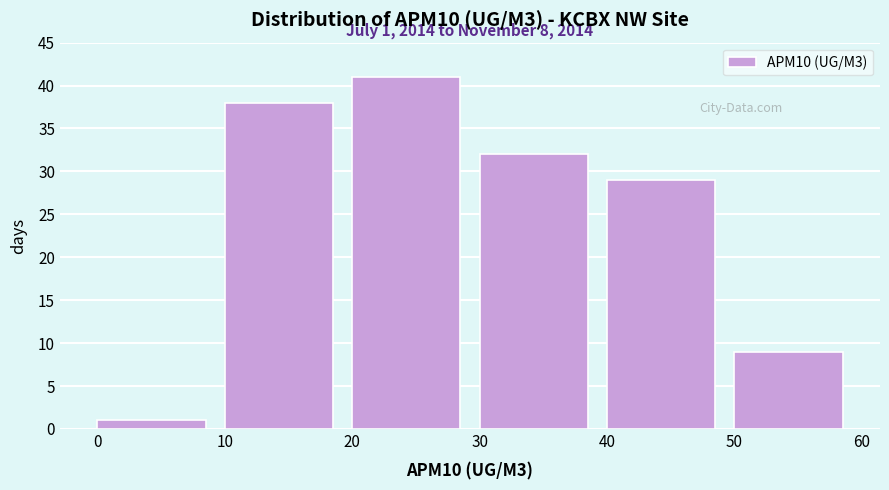

Over which range of the x-axis is the bar tallest?

20 to 30